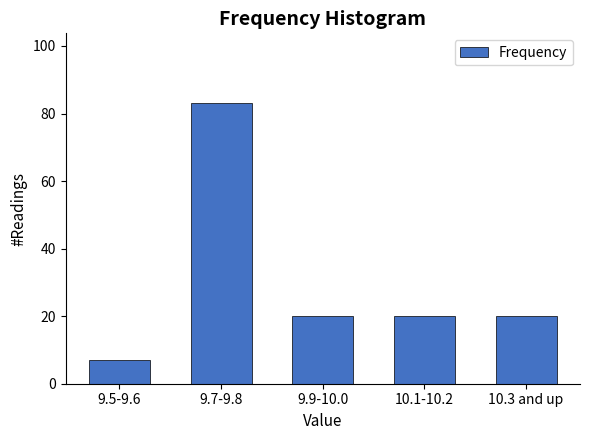

Reading left to right, transcribe all the data shown in this chart.

9.5-9.6=7	9.7-9.8=83	9.9-10.0=20	10.1-10.2=20	10.3 and up=20